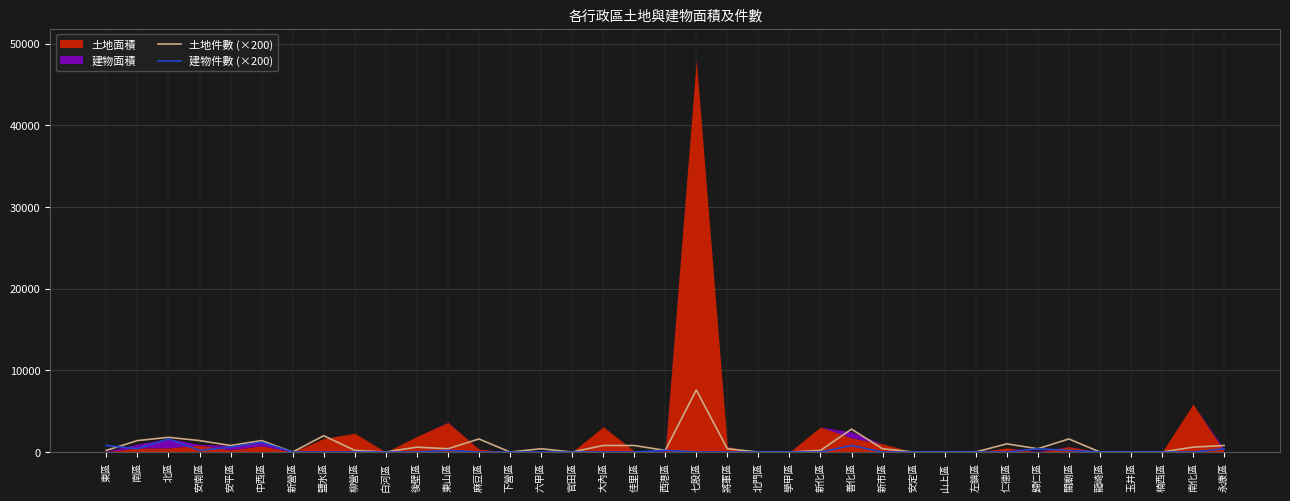

Is it true that 土地件數 (×200) equals 5192 at 安定區?

False